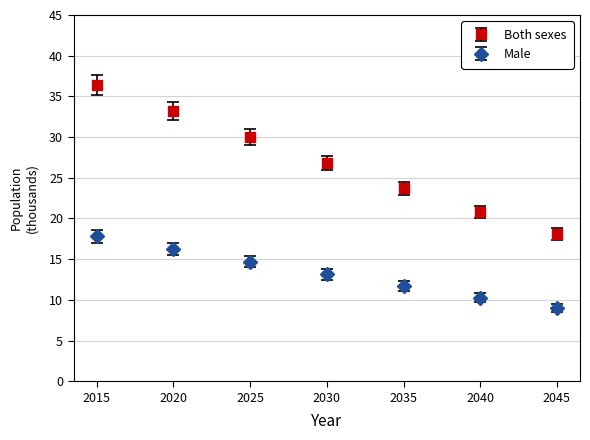

What are all the series names shown in the legend?

Both sexes, Male